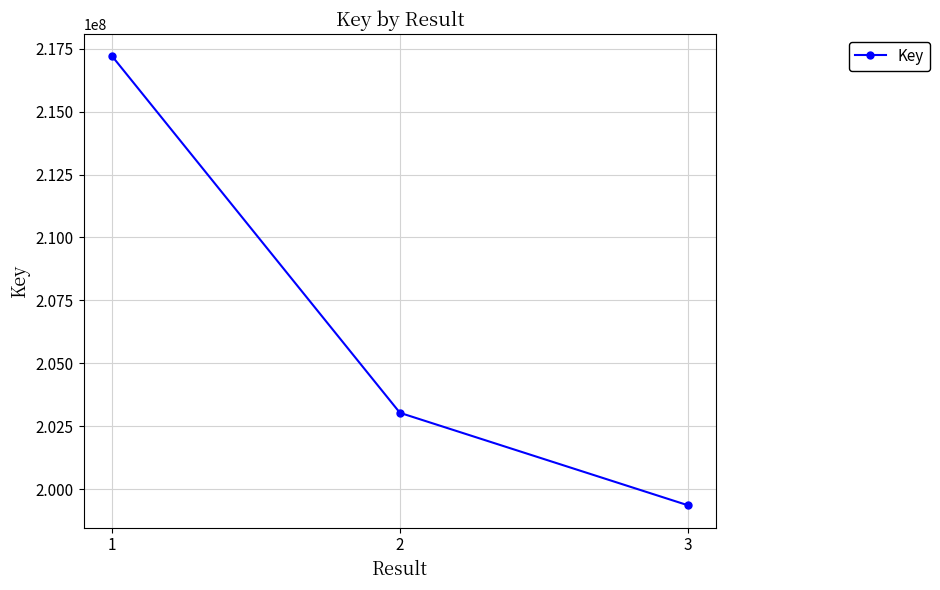

What is the greatest value displayed?

217189562